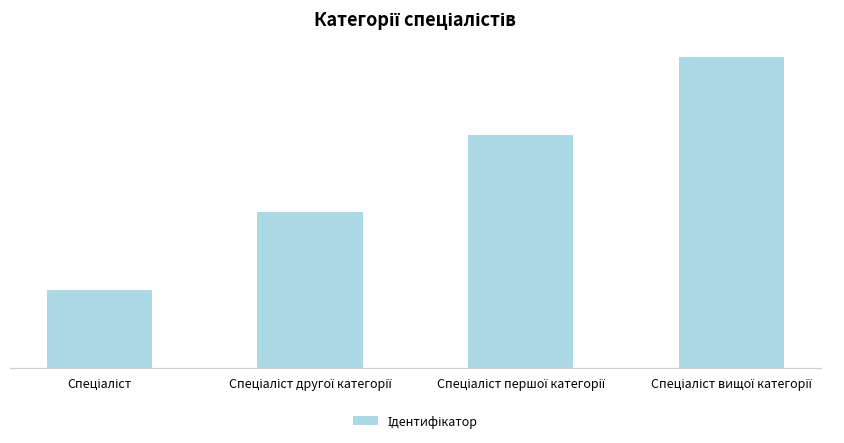

Count the number of data series in this chart.

1